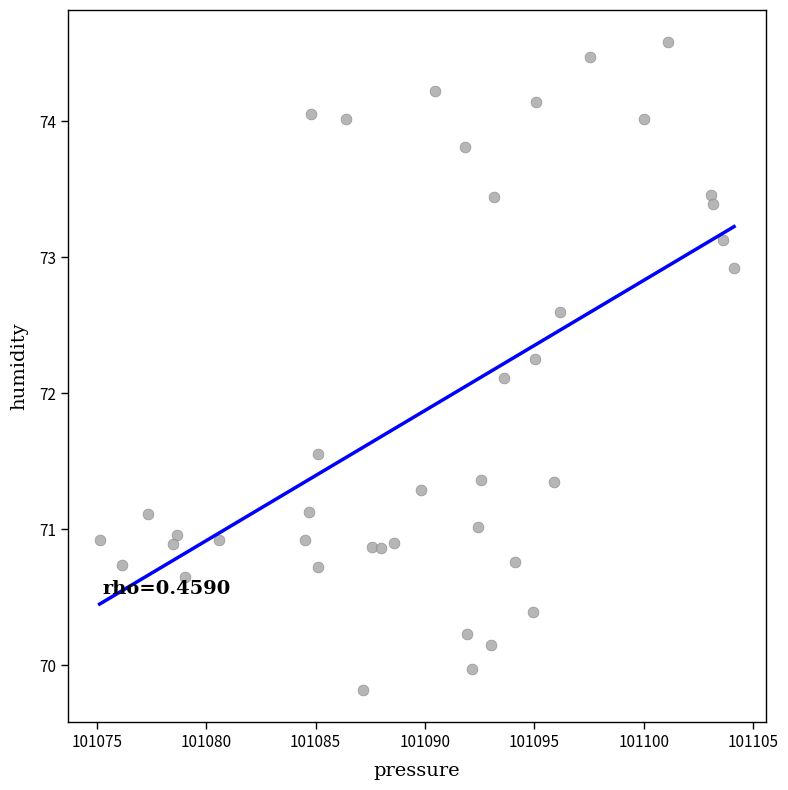

What is the range of Y values (max minus min)?

4.8